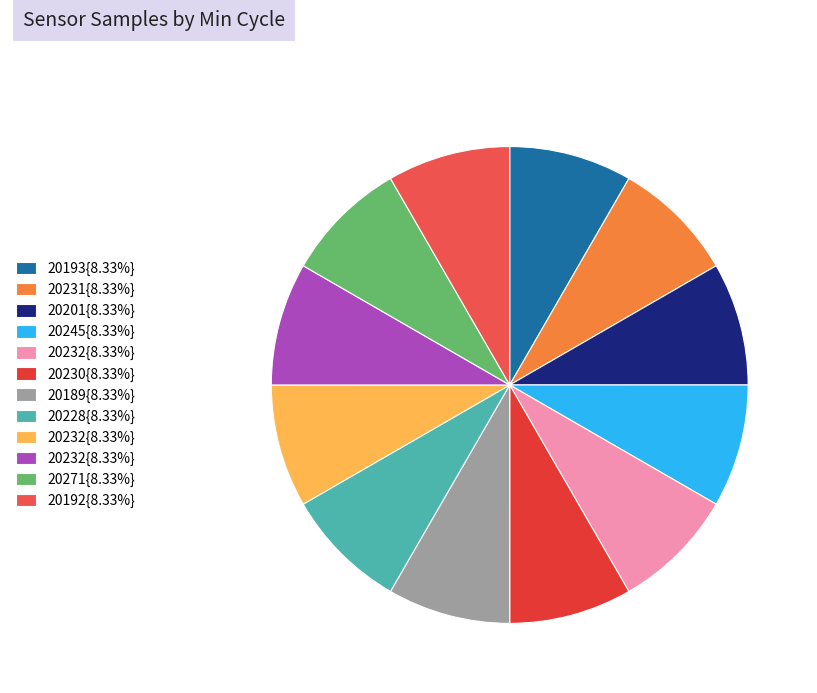

Which slice is the largest?

20232